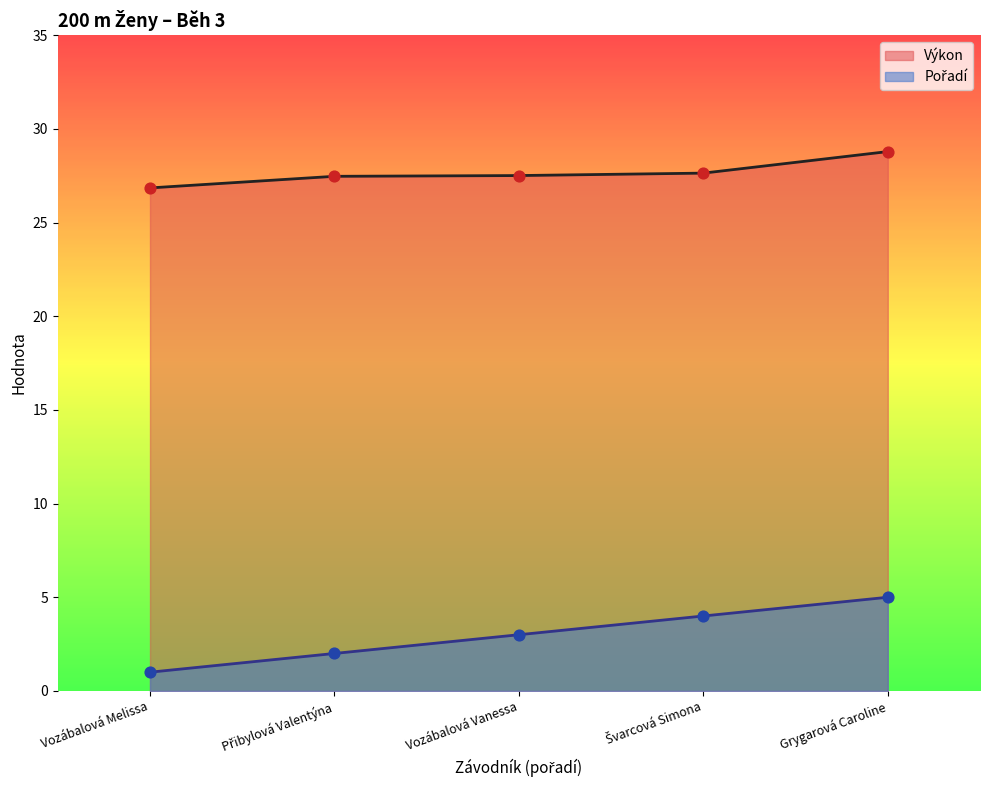

Which series has the largest Y range (max minus min)?

Pořadí